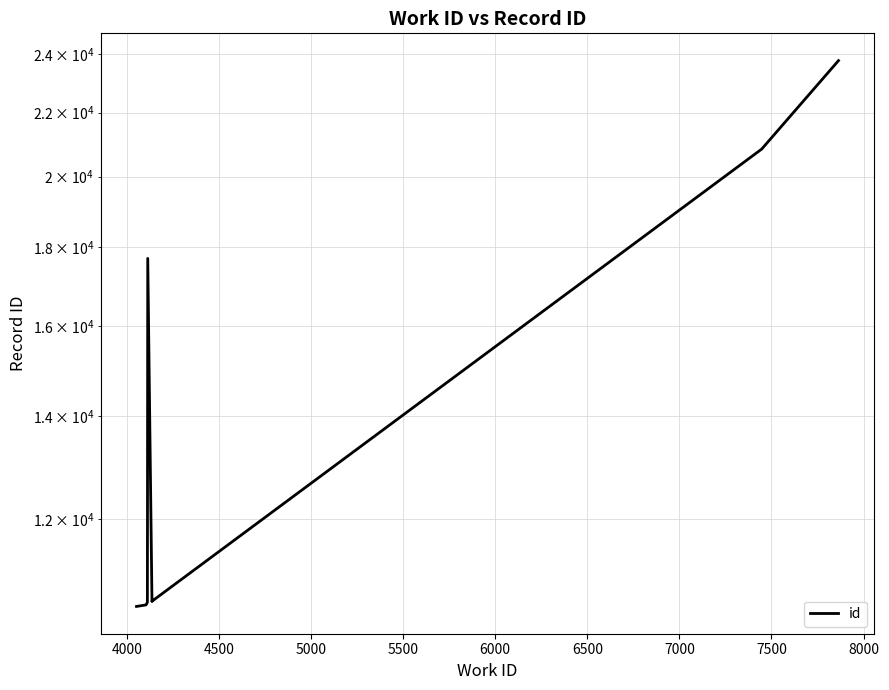

How many data points are above 10616?

4